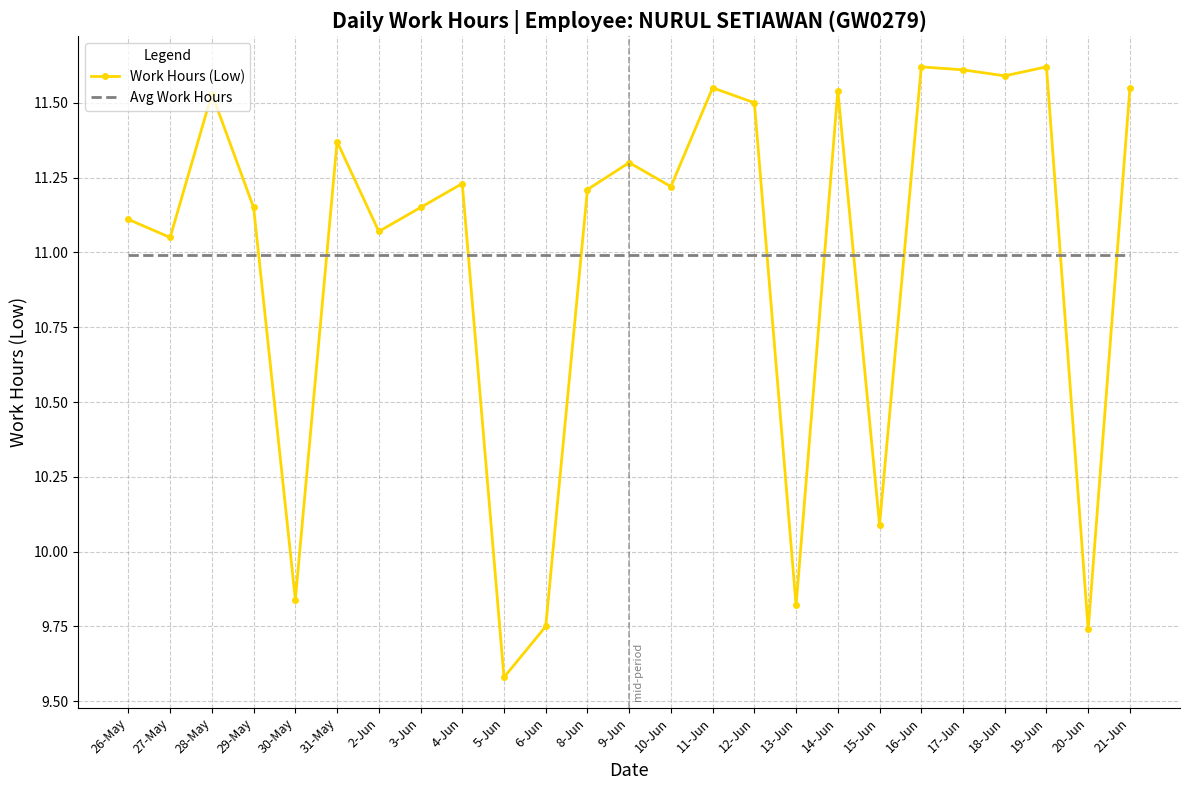

Which category has the lowest value across all series?

5-Jun